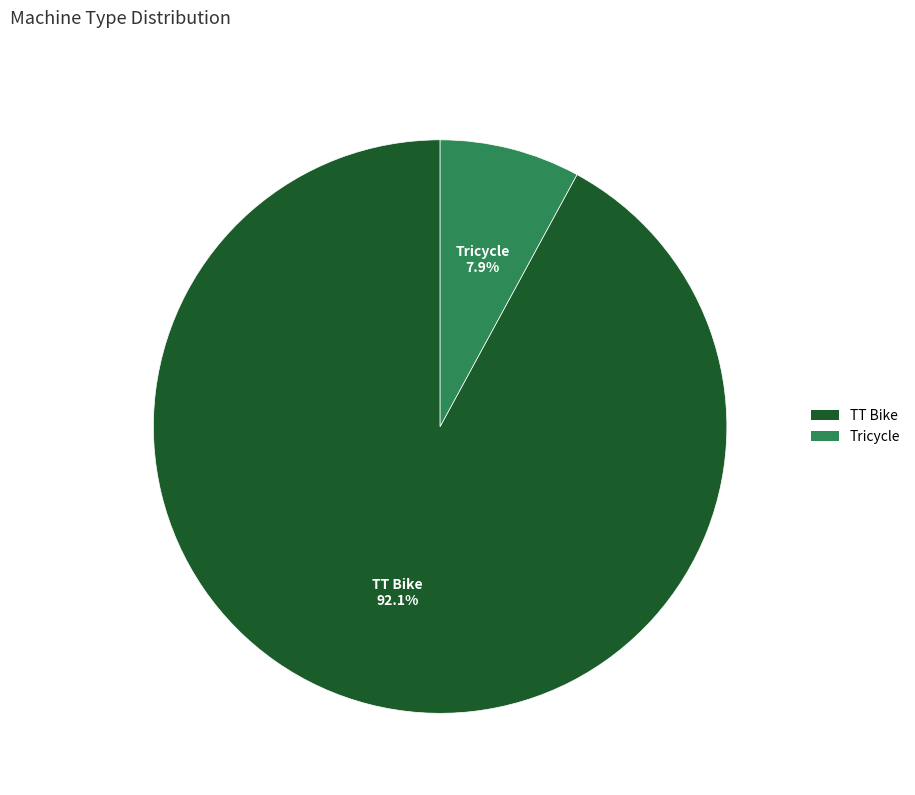

Does any single category account for the majority?

Yes